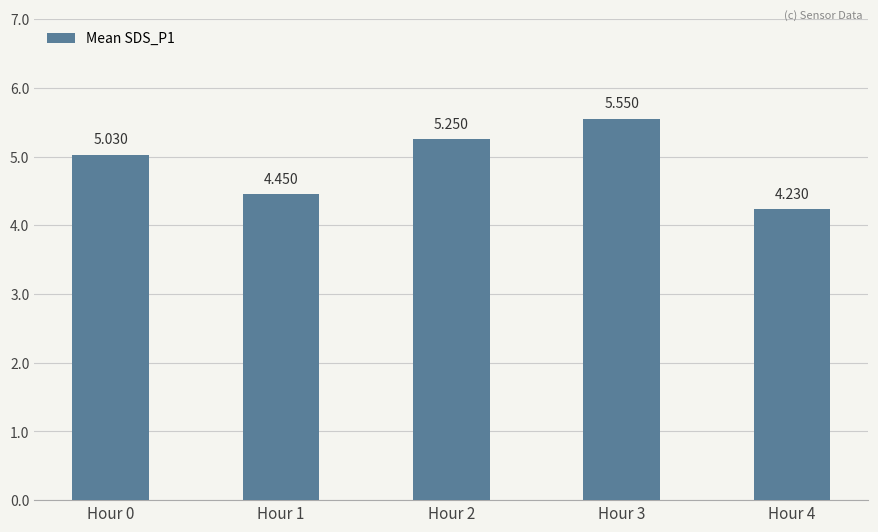

Rank the categories by value from highest to lowest.

Hour 3, Hour 2, Hour 0, Hour 1, Hour 4